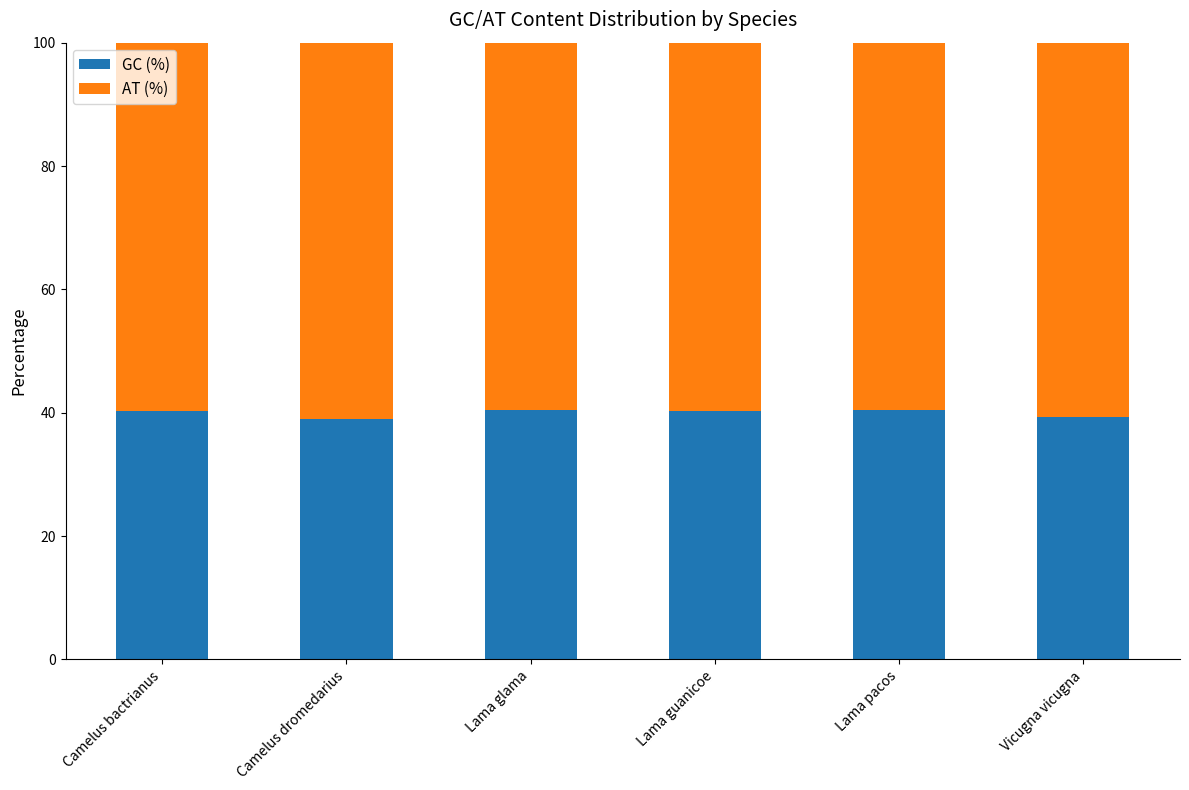

What are all the series names shown in the legend?

GC (%), AT (%)